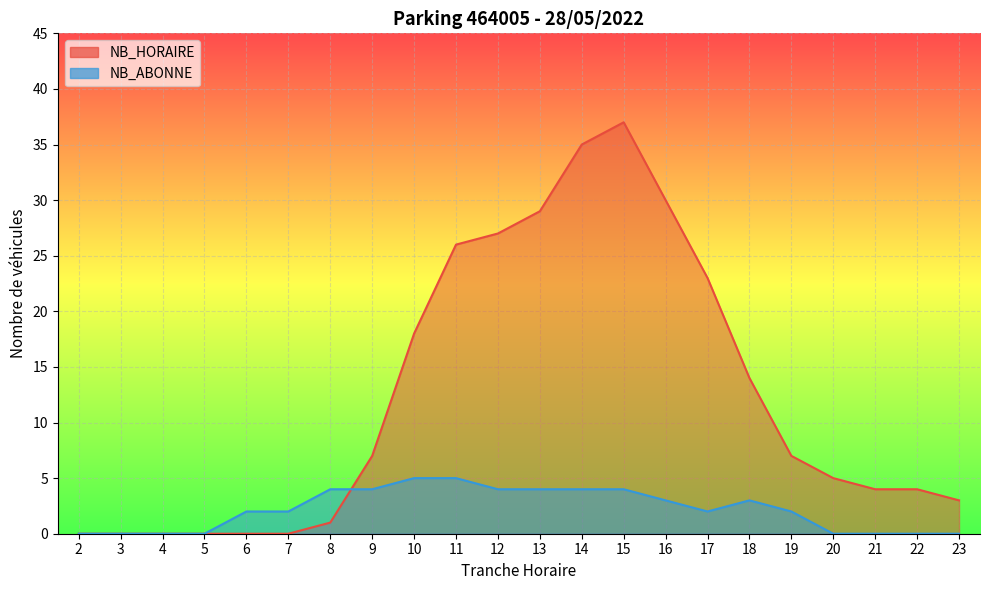

Which series has the widest spread of values?

NB_HORAIRE